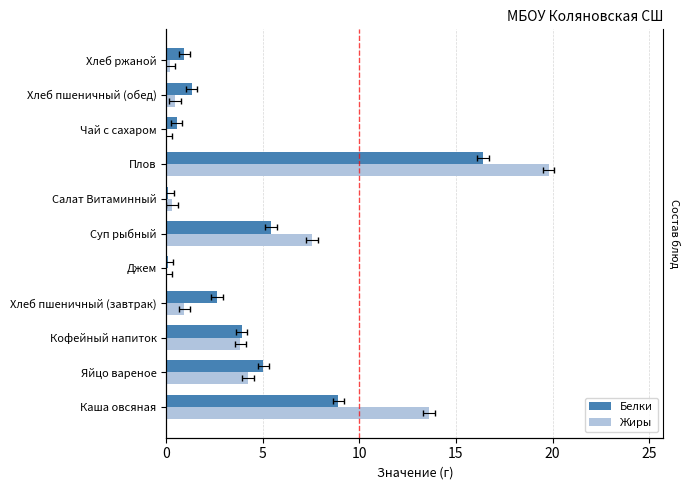

What is the maximum value shown in the chart?

19.8